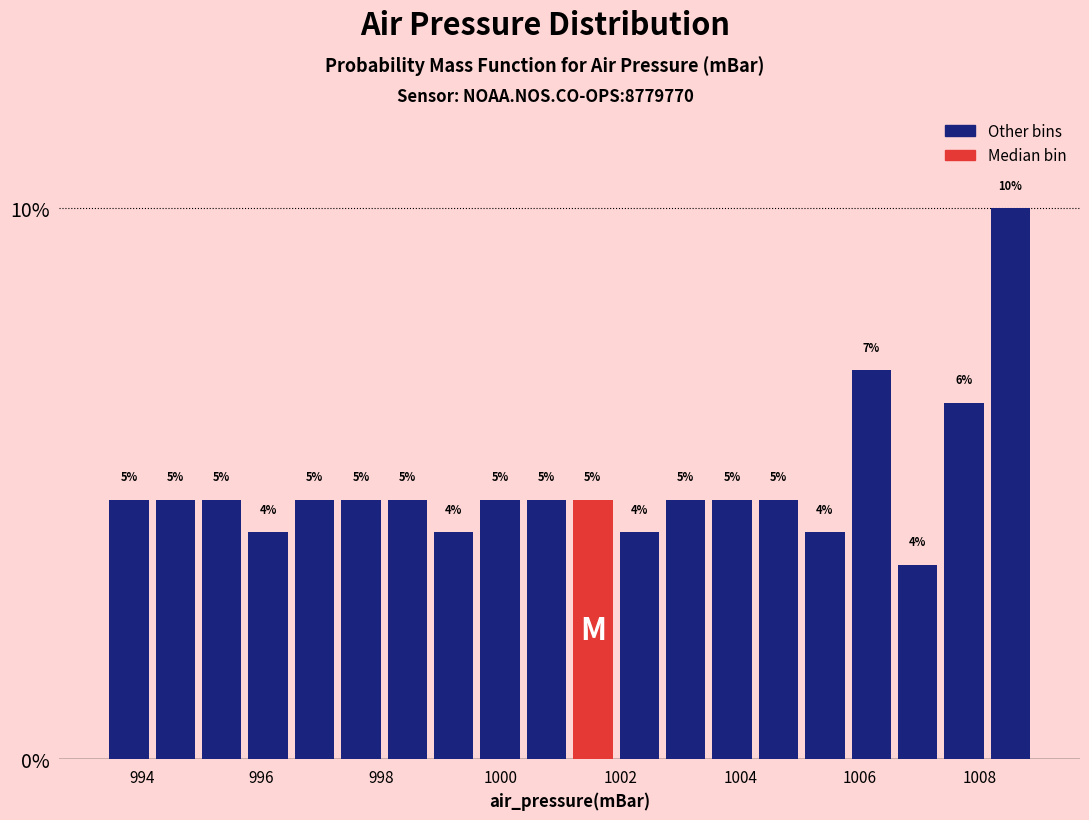

Around what value on the x-axis is the tallest bar? Give the approximate position of its centre, as read against the axis.

1008.6